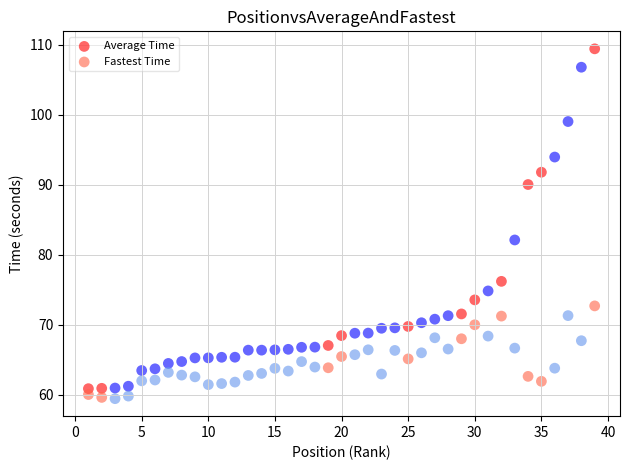

Which series has the largest Y range (max minus min)?

Average Time